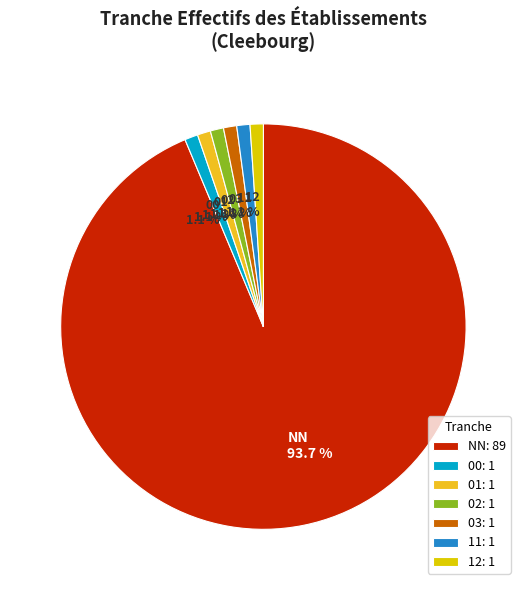

To the nearest percent, what is the average slice percentage?

14%